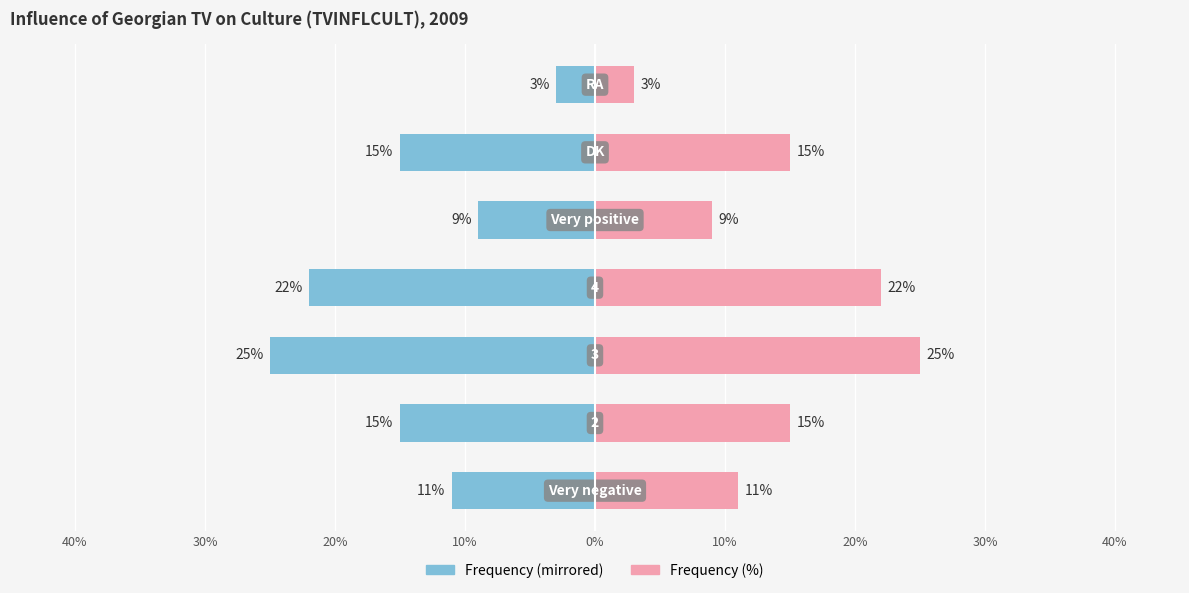

Reading left to right, extract all data points from this chart.

Frequency (left): -11	-15	-25	-22	-9	-15	-3
Frequency (right): 11	15	25	22	9	15	3